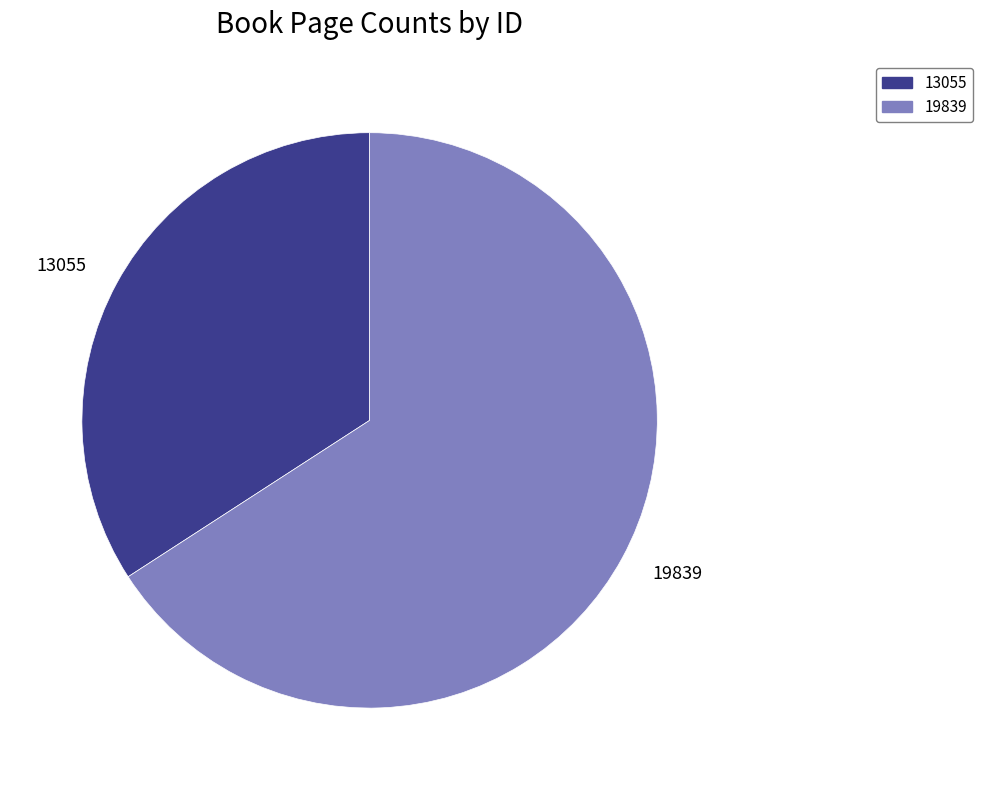

Which slice represents more than half of the pie?

19839